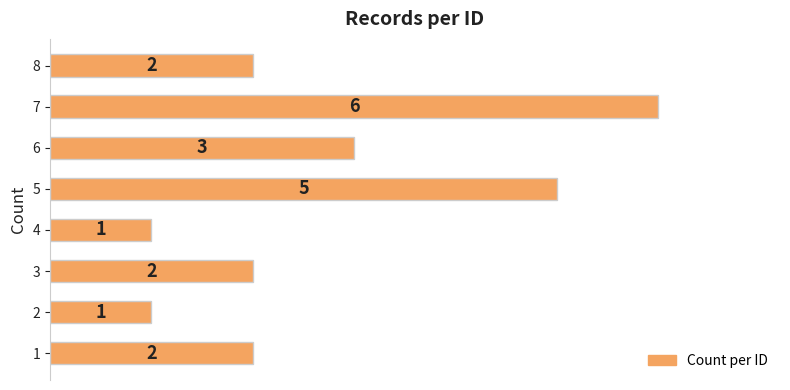

How many bars are there in total?

8